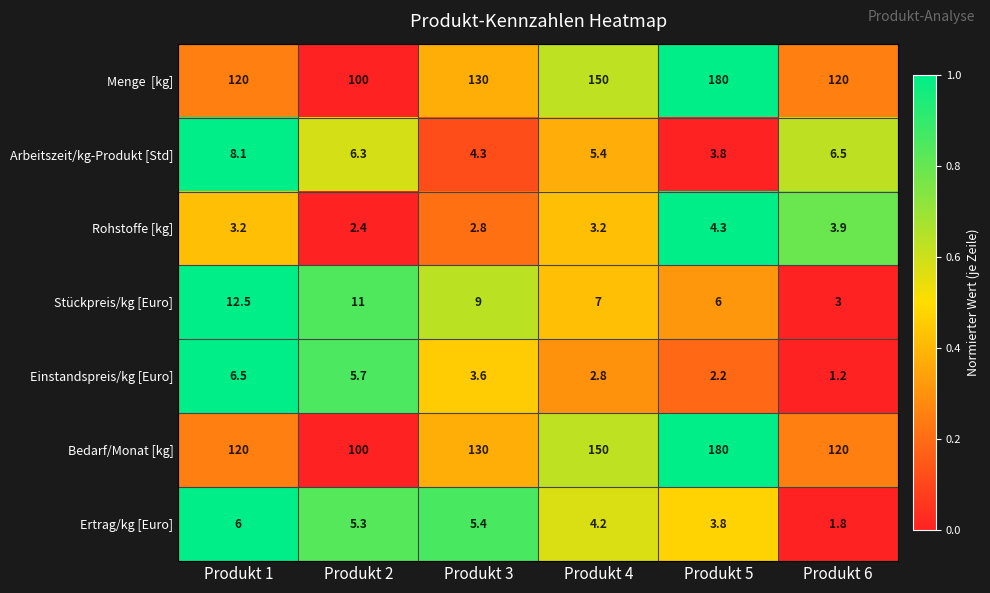

Is the value of Rohstoffe [kg] at Produkt 1 greater than the value of Einstandspreis/kg [Euro] at Produkt 2?

No